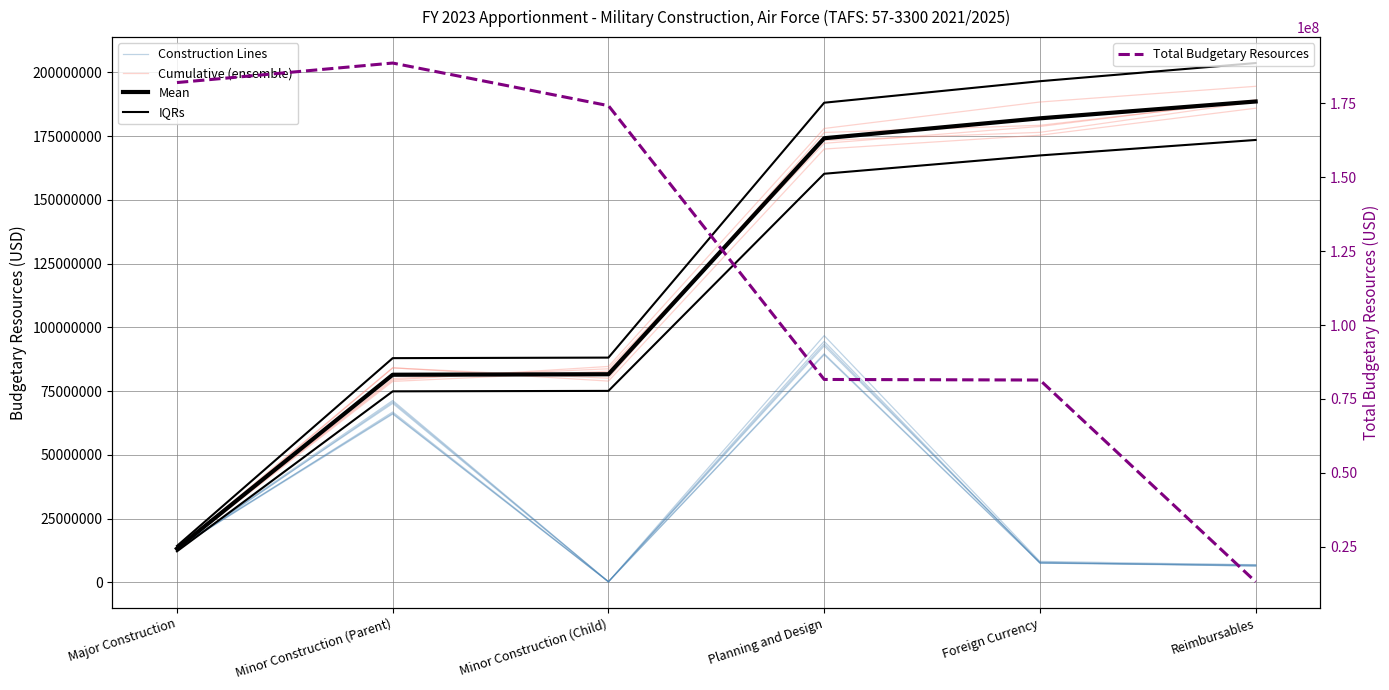

At which category does the chart reach its minimum across all series?

Minor Construction (Child)